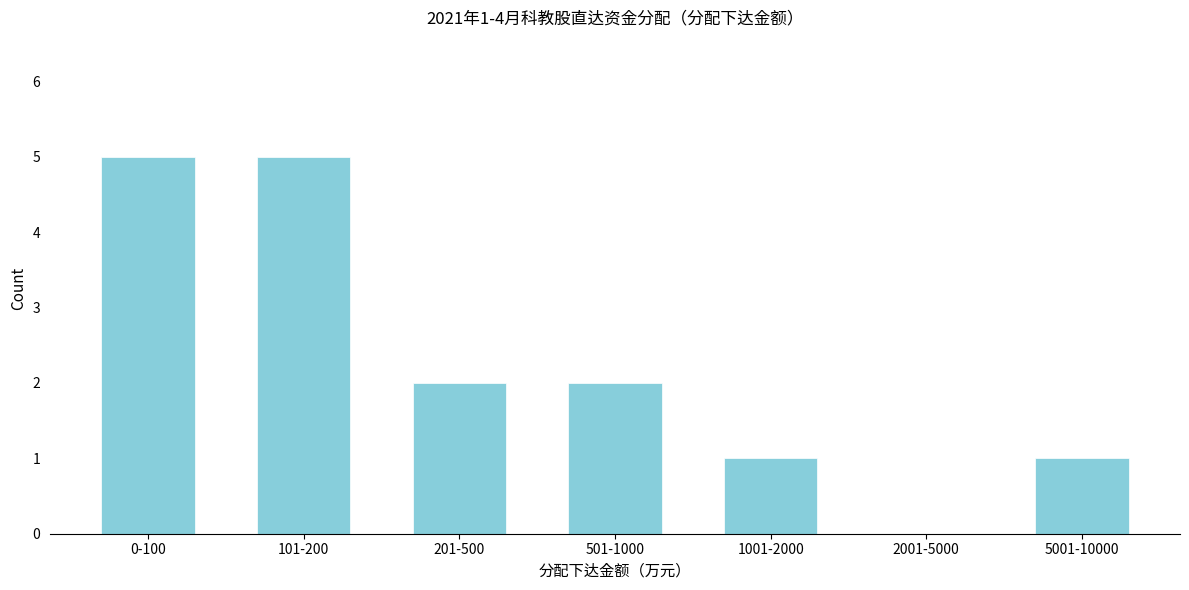

Reading left to right, what are all the values shown in this chart?

0-100=5	101-200=5	201-500=2	501-1000=2	1001-2000=1	2001-5000=0	5001-10000=1